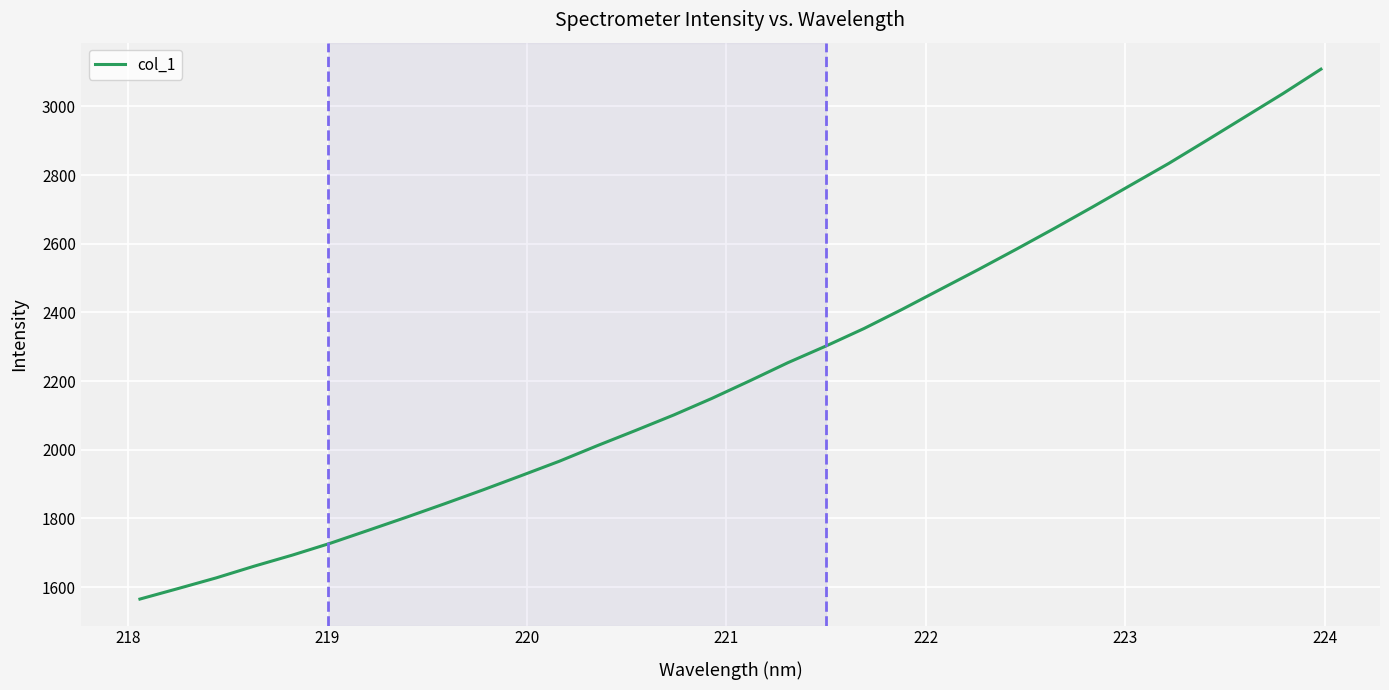

Does the chart have visible grid lines?

Yes